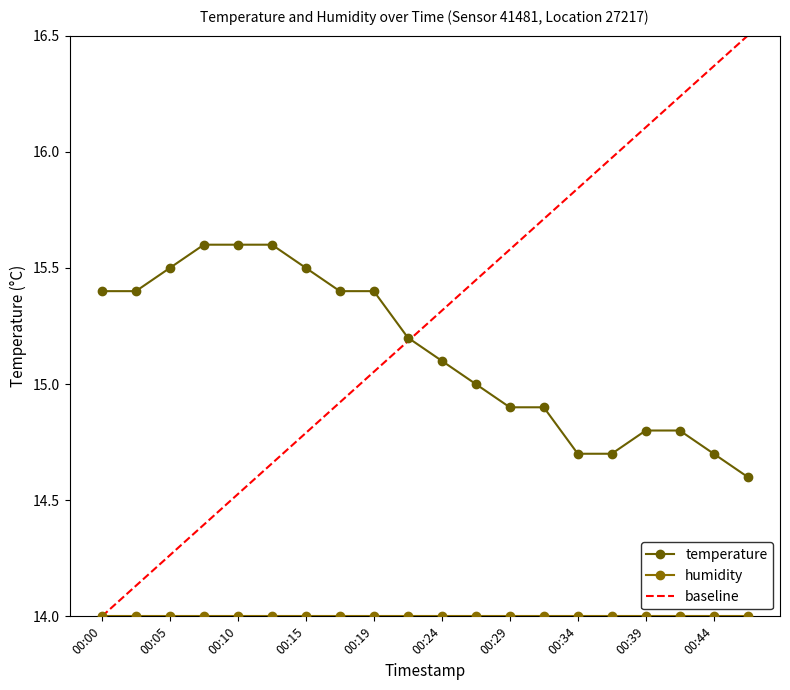

At which label does the data first exceed 15?

00:00